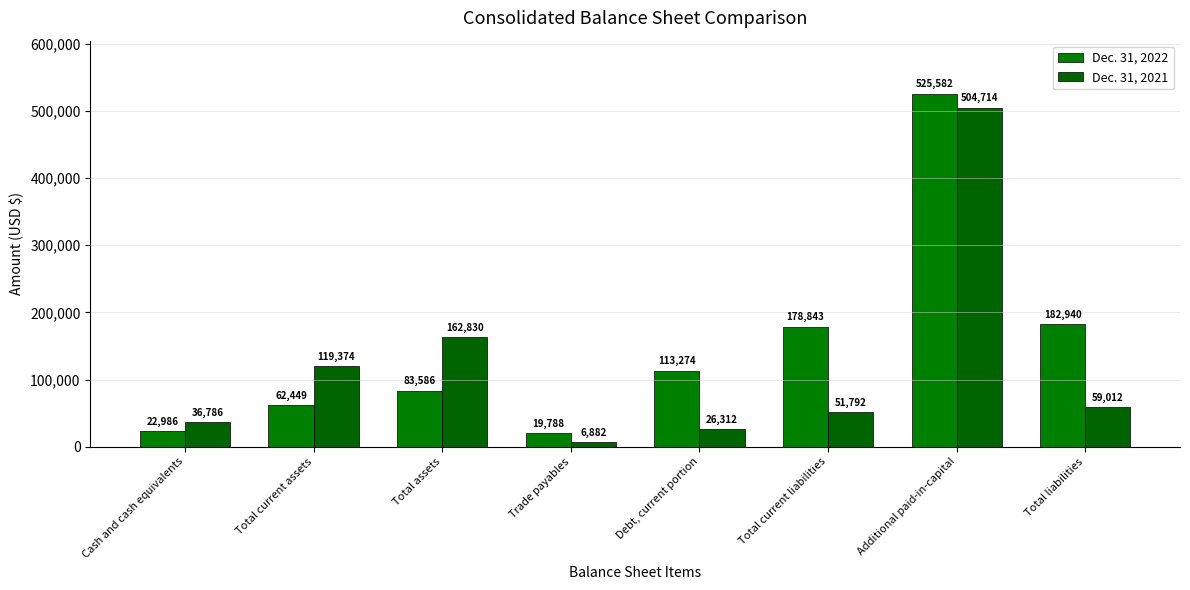

Read the Dec. 31, 2021 value at Total liabilities.

59012